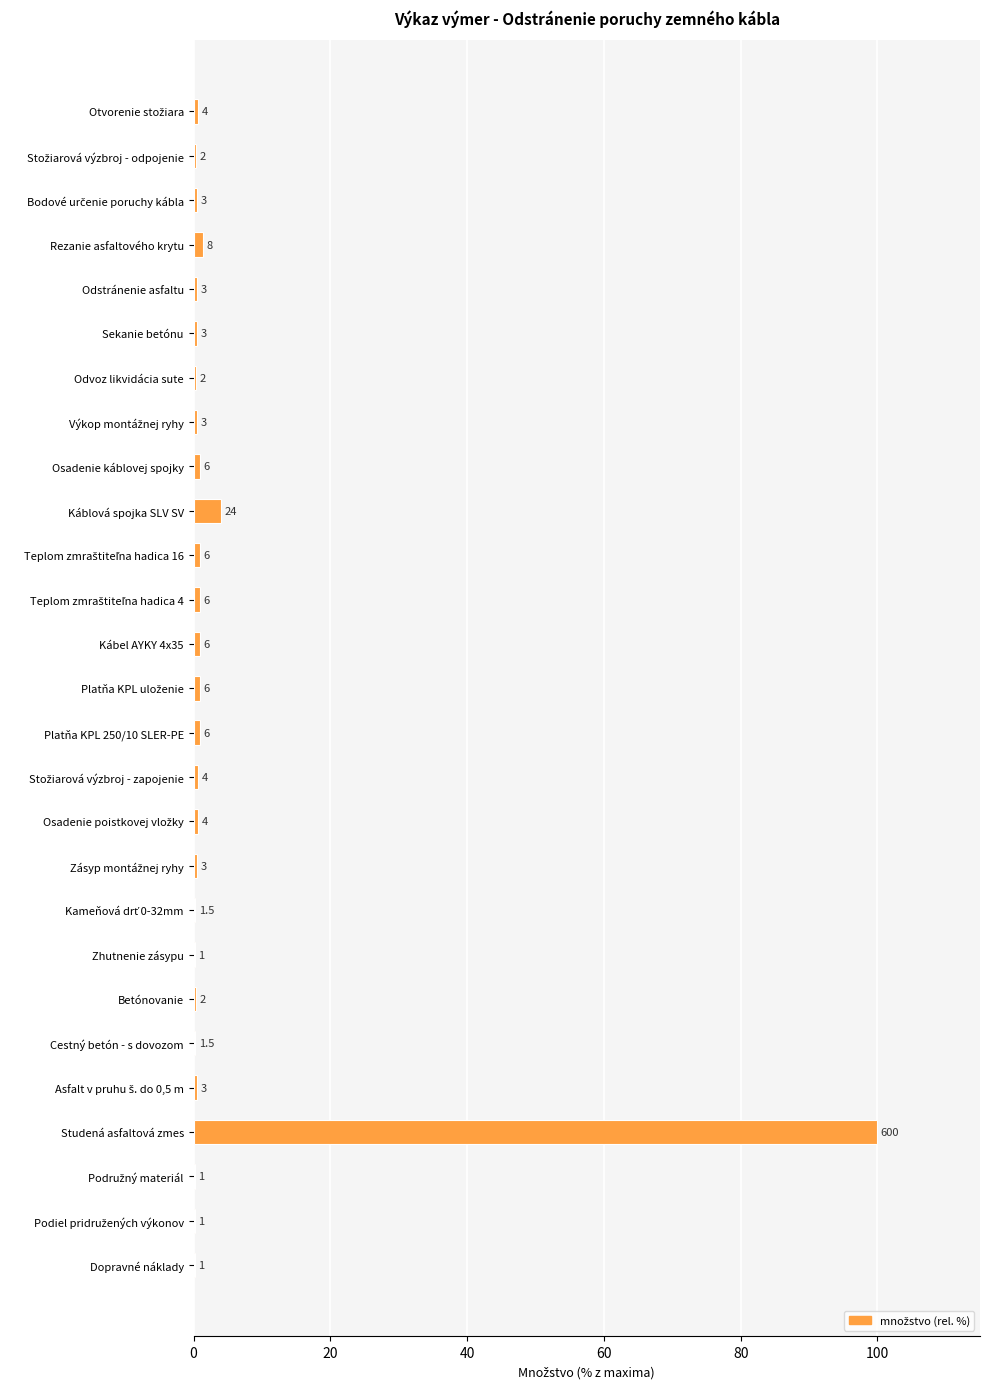

Are the bars horizontal?

Yes